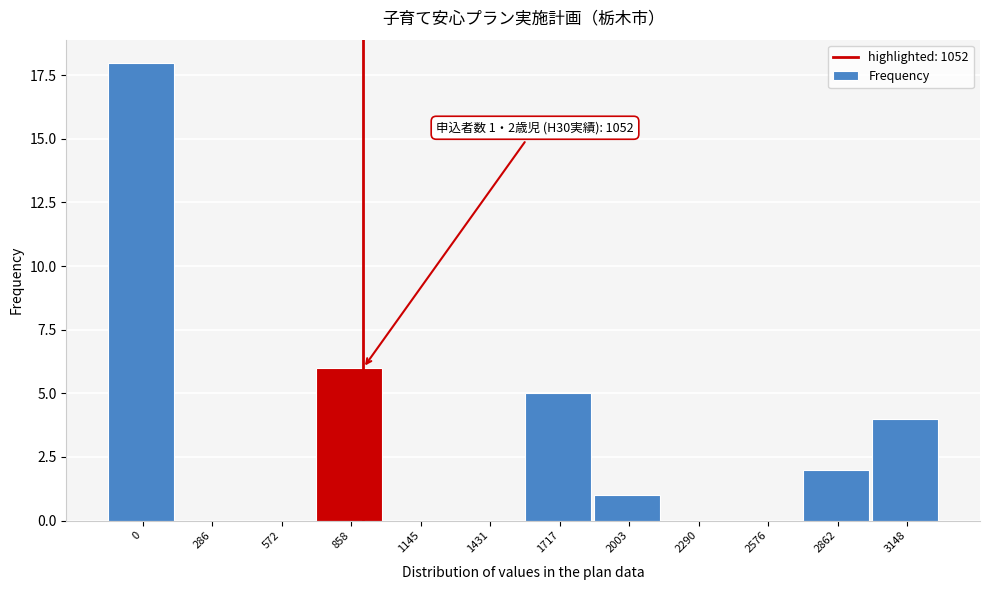

Reading left to right, extract all data points from this chart.

0=18	286=0	572=0	858=6	1145=0	1431=0	1717=5	2003=1	2290=0	2576=0	2862=2	3148=4